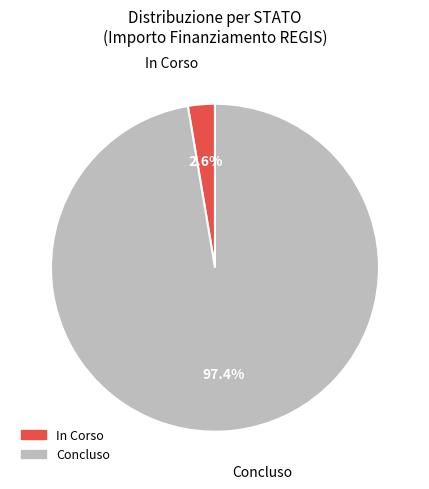

Rank the categories by value from lowest to highest.

In Corso, Concluso